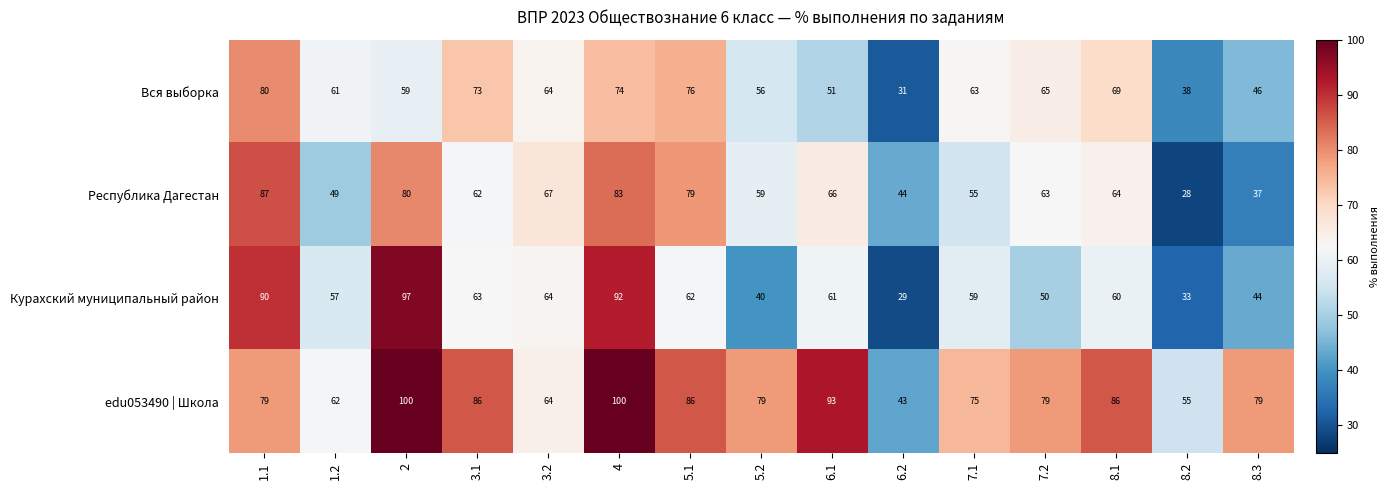

At how many categories does at least one series exceed 64?

12